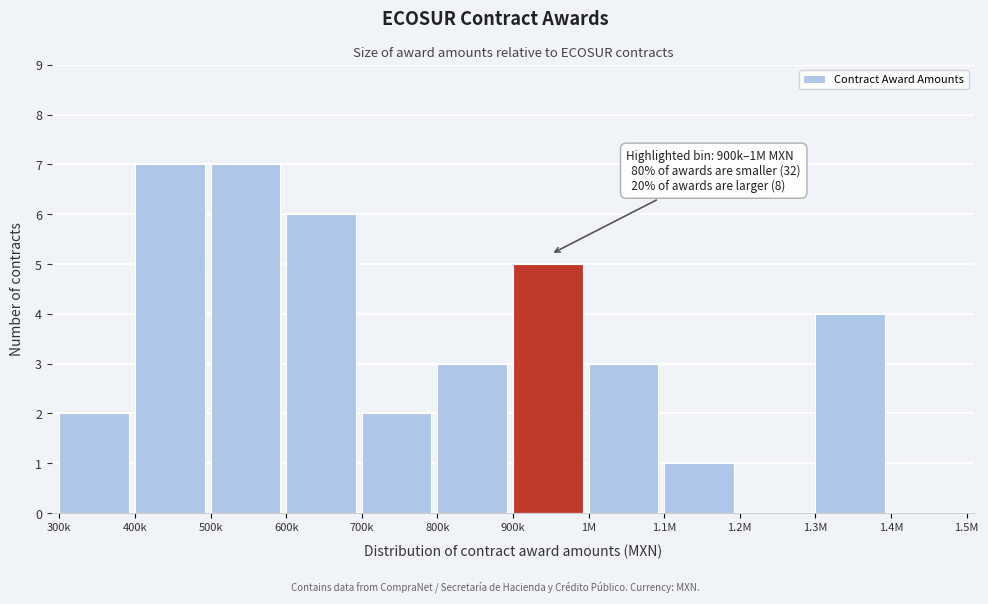

Reading right to left, list all the values displayed in this chart.

1.4M=0	1.3M=4	1.2M=0	1.1M=1	1M=3	900k=5	800k=3	700k=2	600k=6	500k=7	400k=7	300k=2